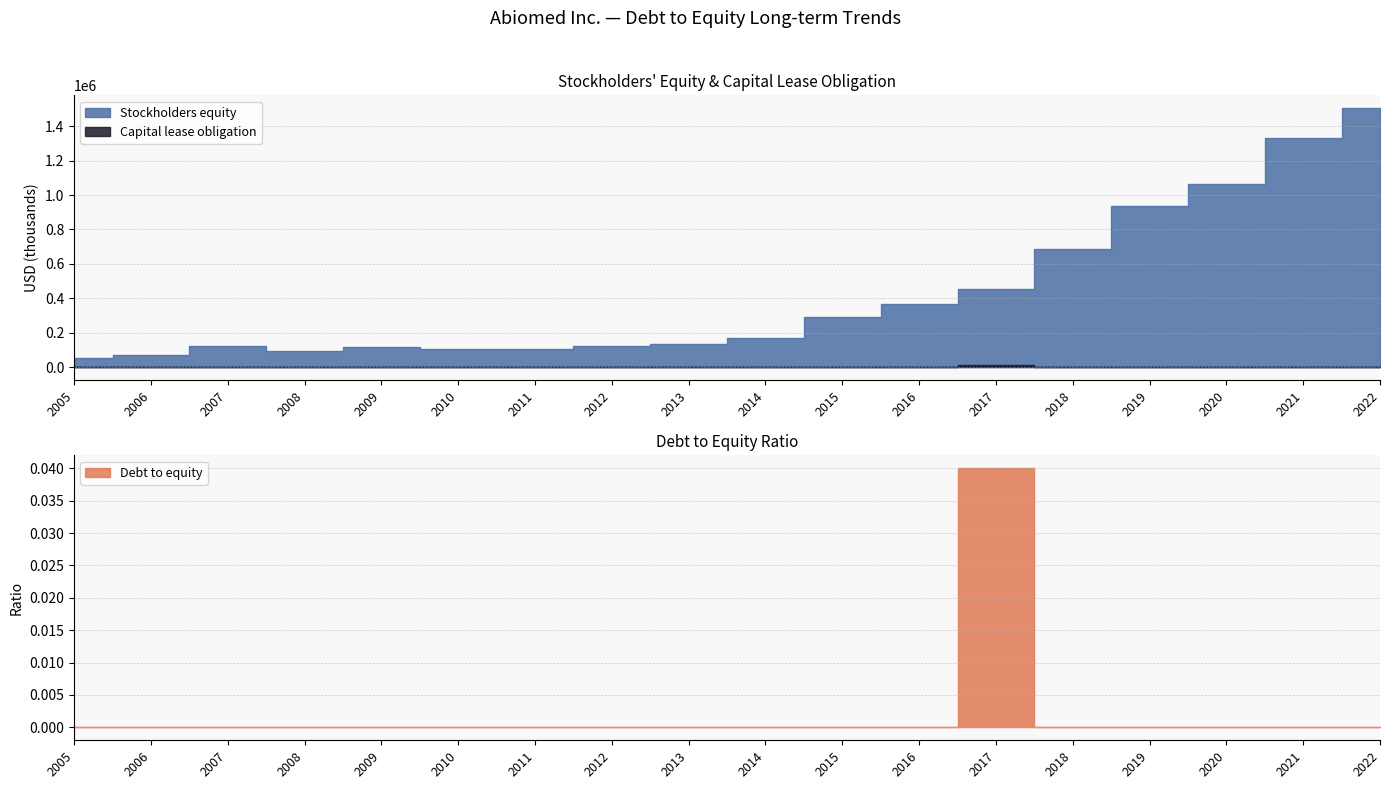

What is the sum of all Capital lease obligation values?

16338.0